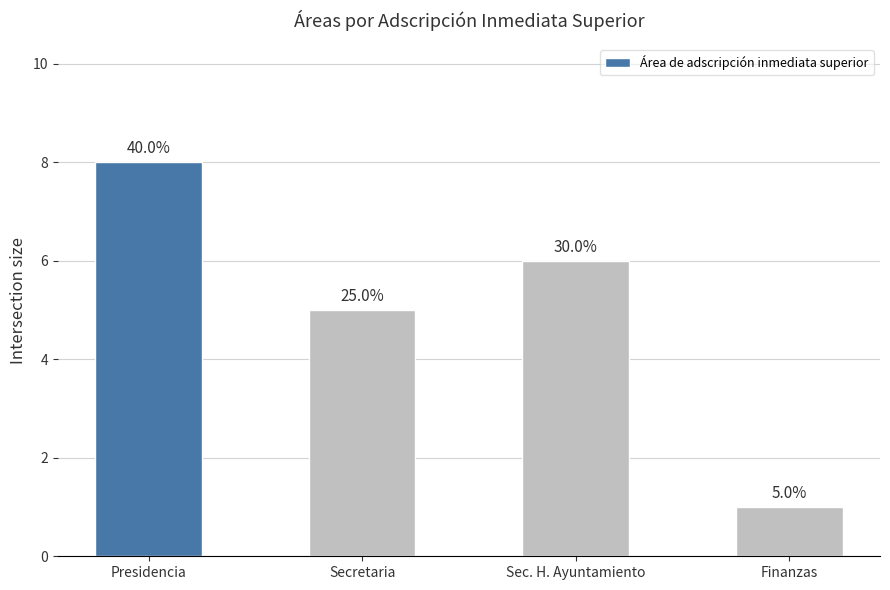

Reading left to right, transcribe all the data shown in this chart.

8	5	6	1